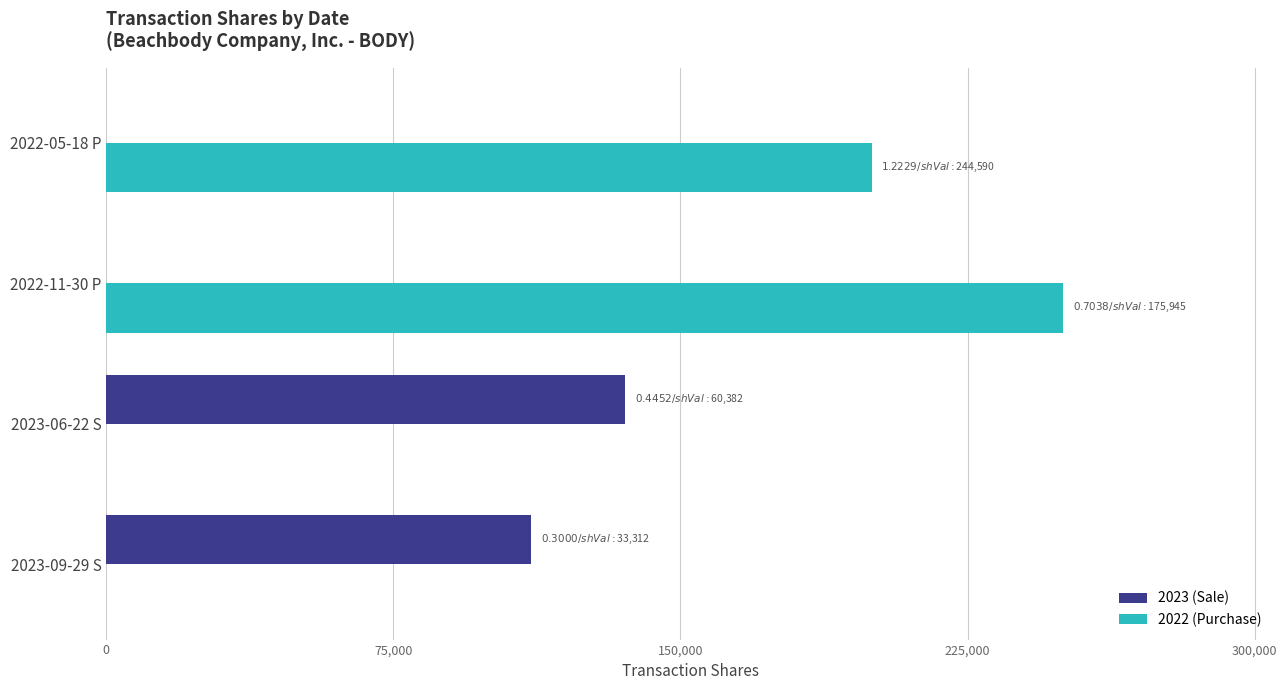

At which label is 2022 (Purchase) closest to 125000?

2022-05-18 P